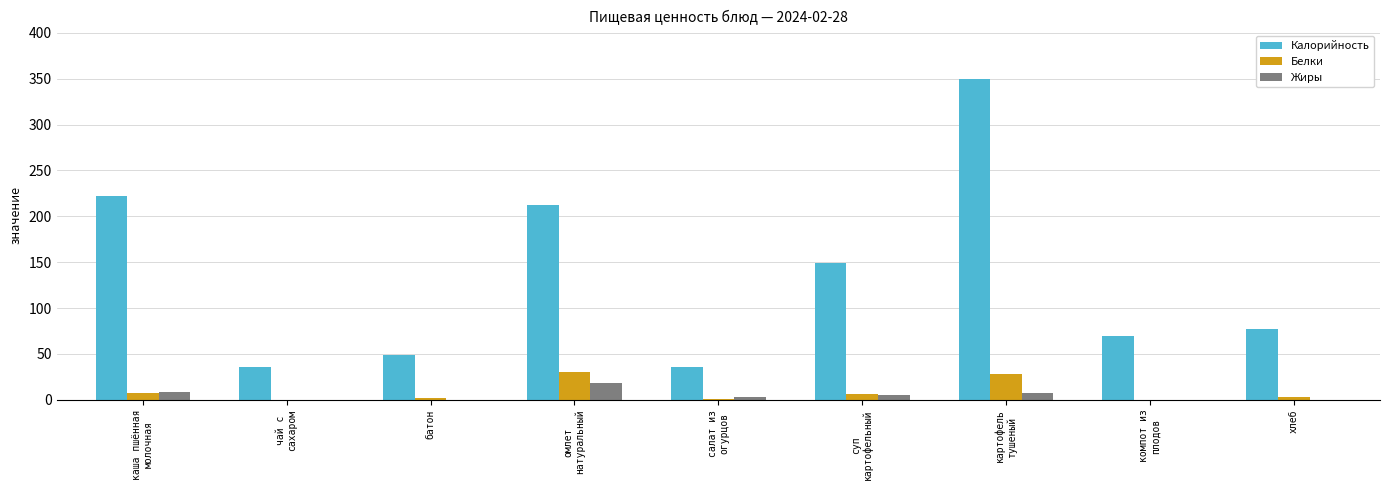

Which series has the largest total across all categories?

Калорийность